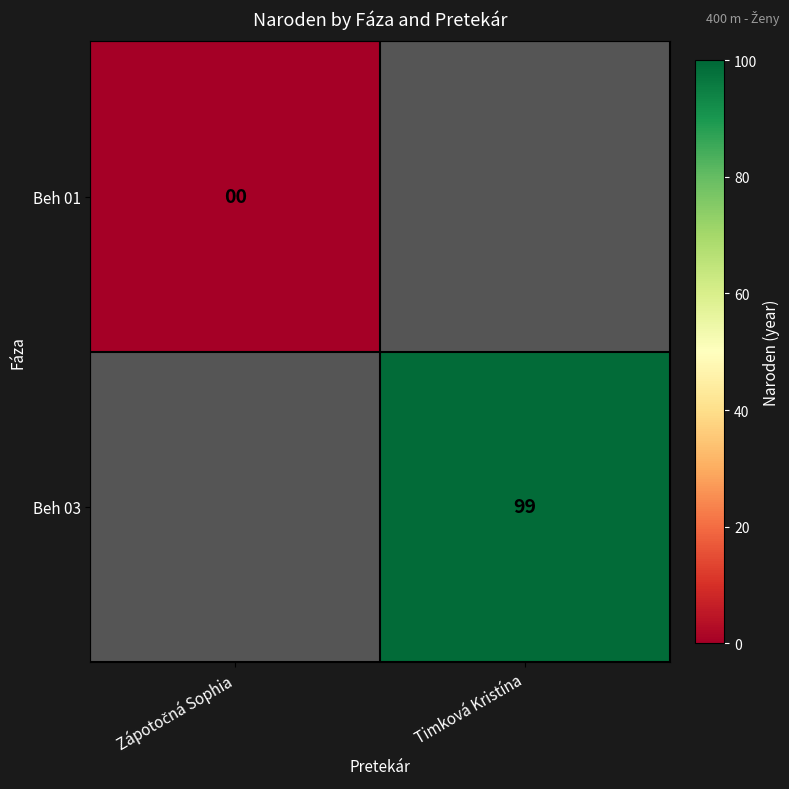

Is it true that Beh 03 equals 99 at Timková Kristína?

True